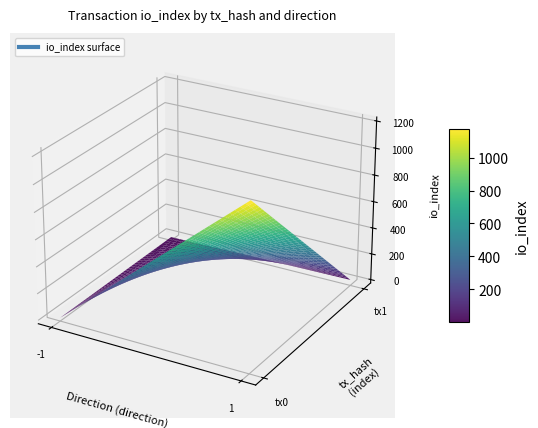

How many data points does each series have?

2